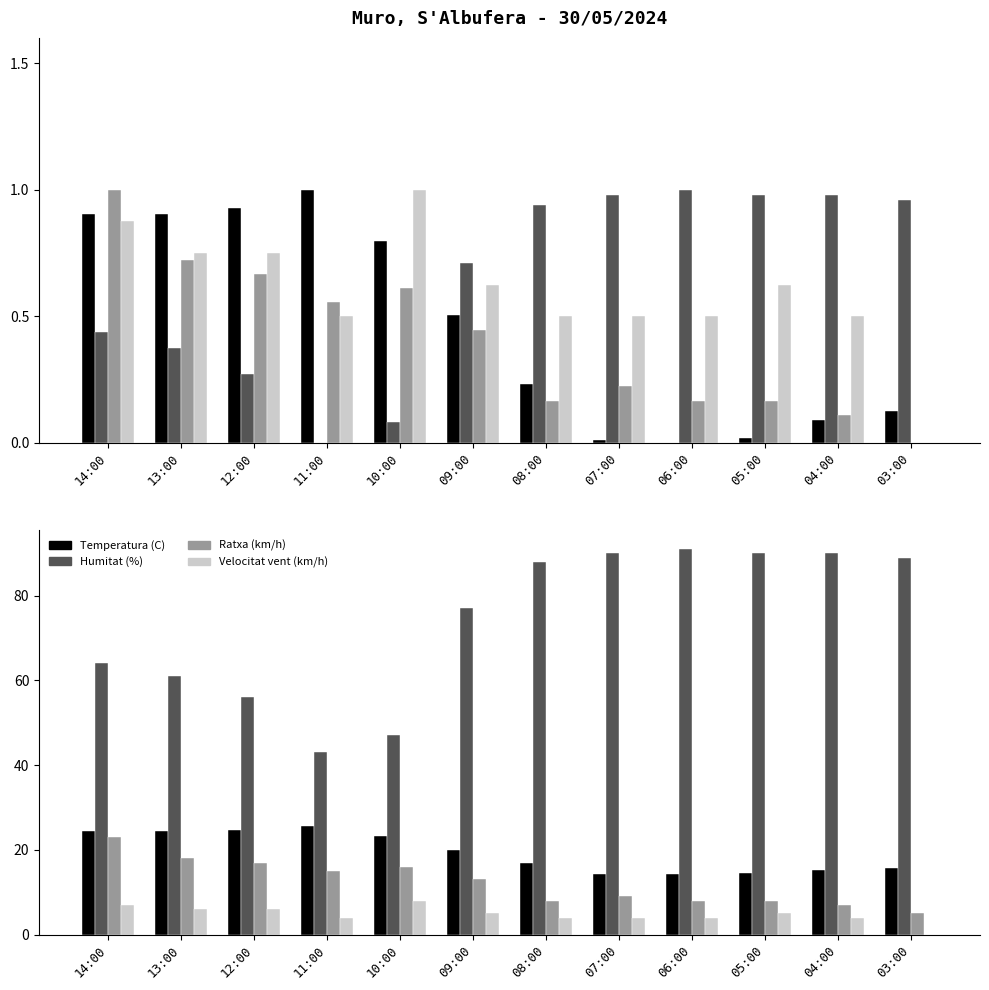

Where does the Temperatura (C) series first go above 20?

14:00